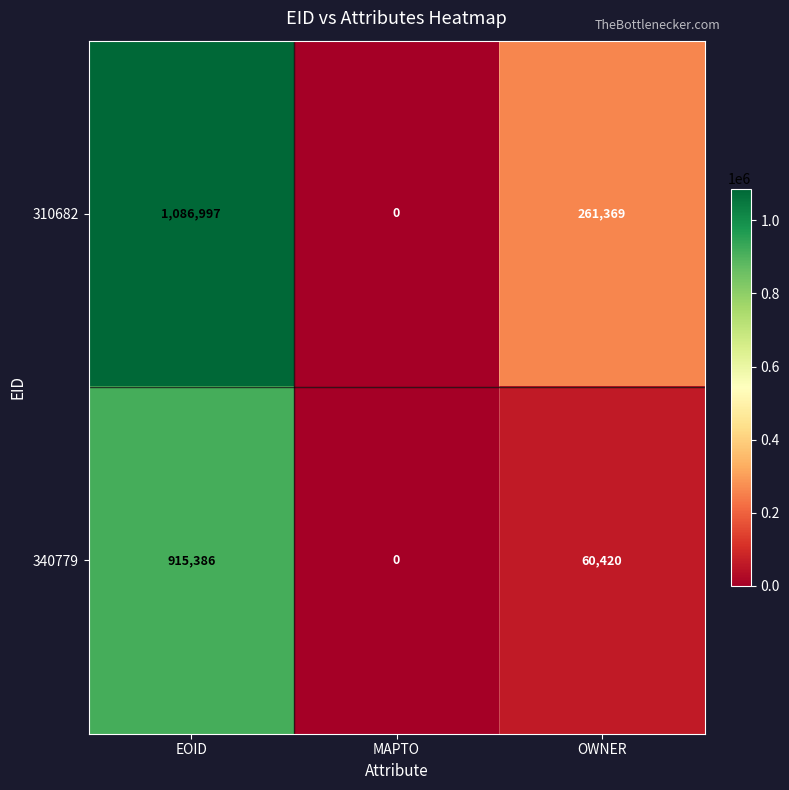

At which label is 340779 closest to 457693?

OWNER